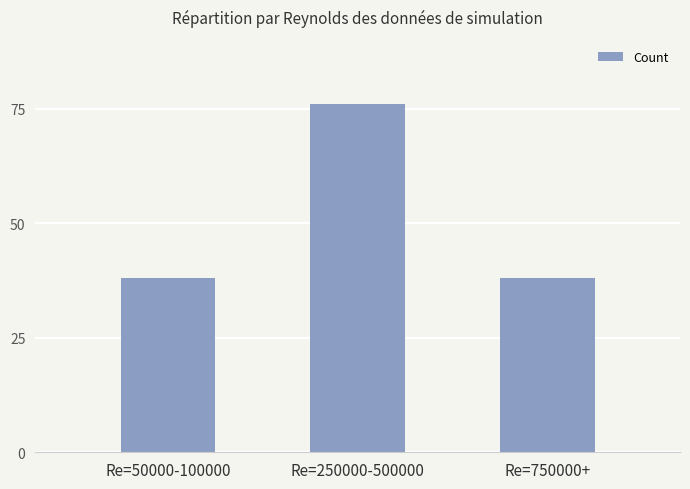

Reading left to right, extract all data points from this chart.

Re=50000-100000=38	Re=250000-500000=76	Re=750000+=38